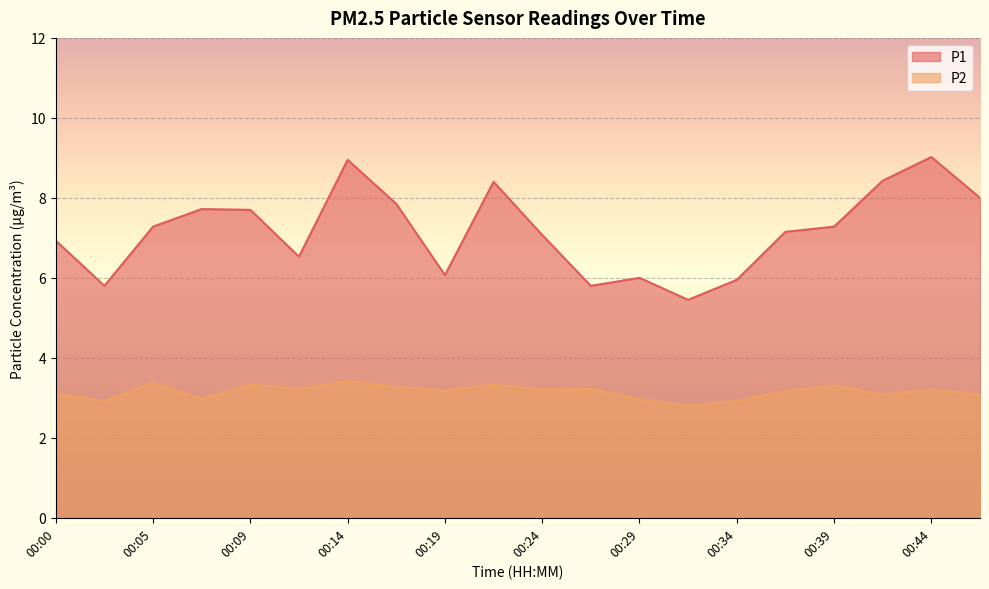

How many data points in P2 are less than 3?

5